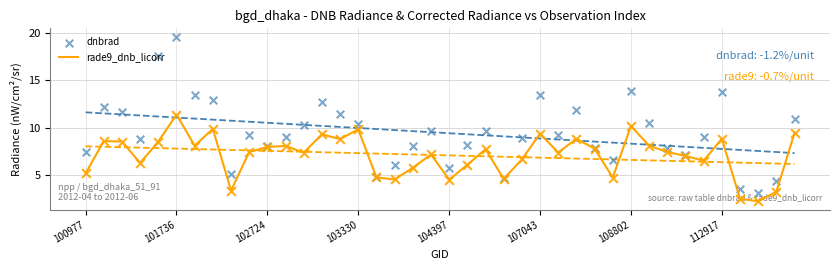

Is the value of rade9_dnb_licorr at 14 greater than the value of dnbrad at 24?

No